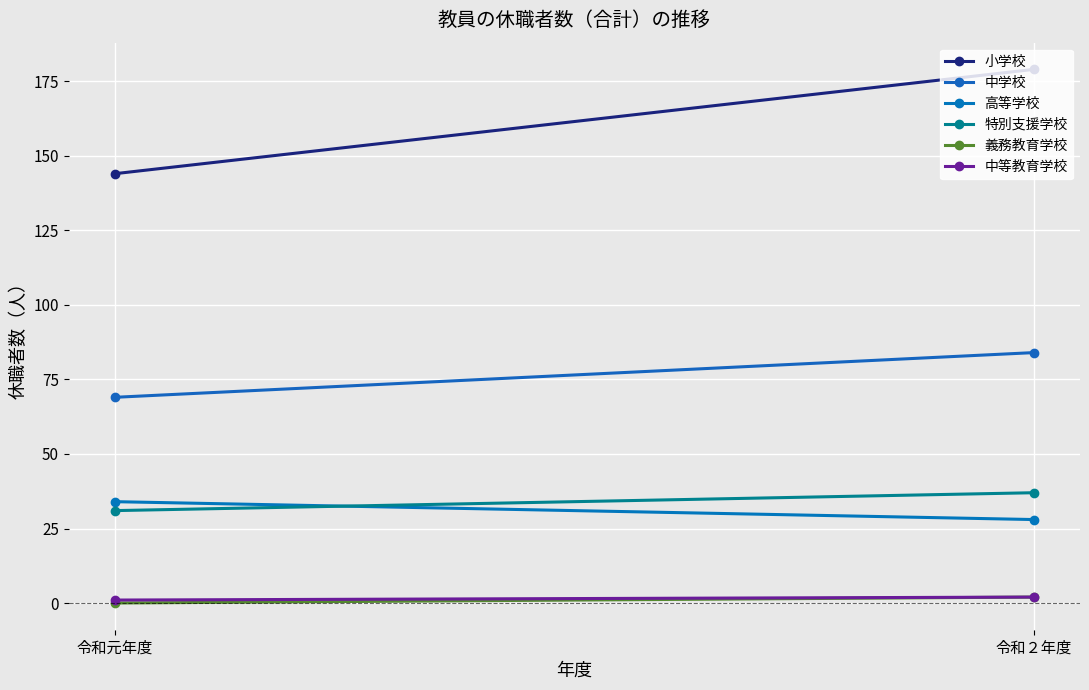

Which series changed the most between 令和元年度 and 令和２年度?

小学校